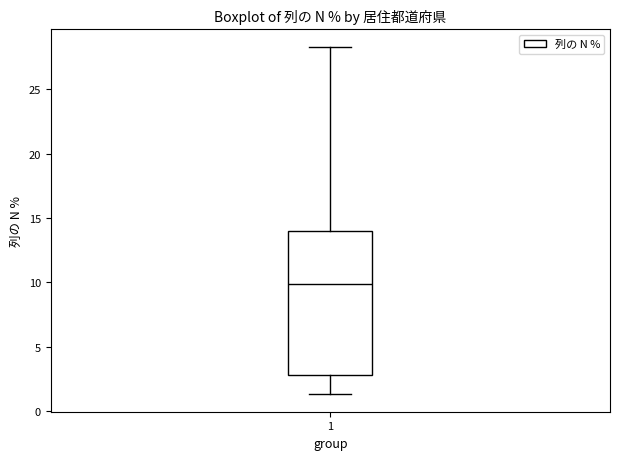

Transcribe this box plot: give where the median line is, the range the box spans, and where the two whiskers end, as read against the y-axis. The values are not printed on the chart, so give them approximately, as read against the axis.

median 10.0, box 3.0 to 14.0, whiskers 1.5 to 28.5